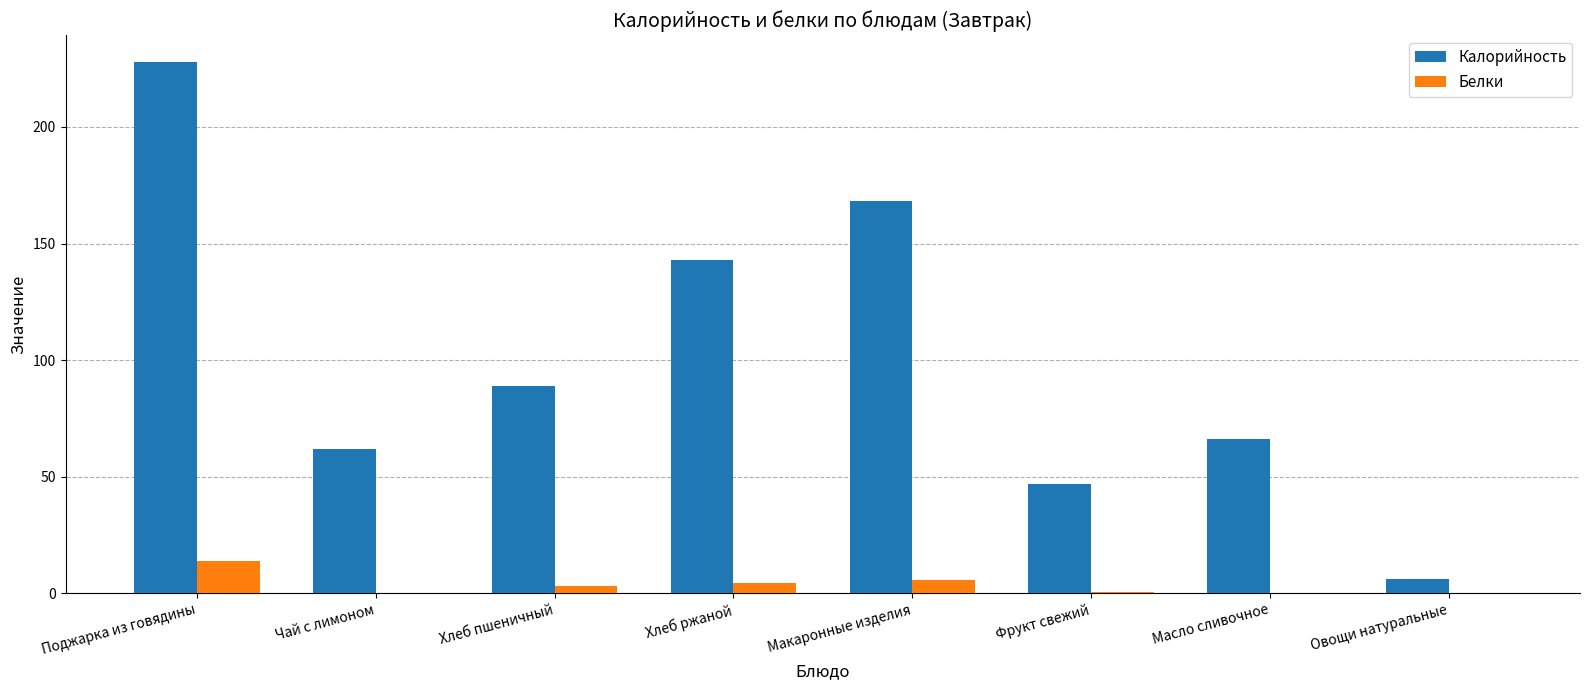

Which category has the highest value across all series?

Поджарка из говядины